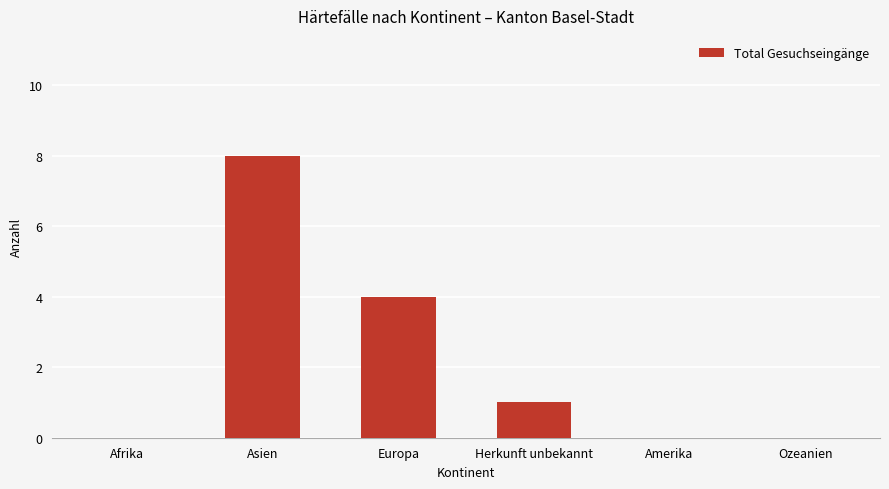

Are the bars grouped side by side (vs. stacked)?

No